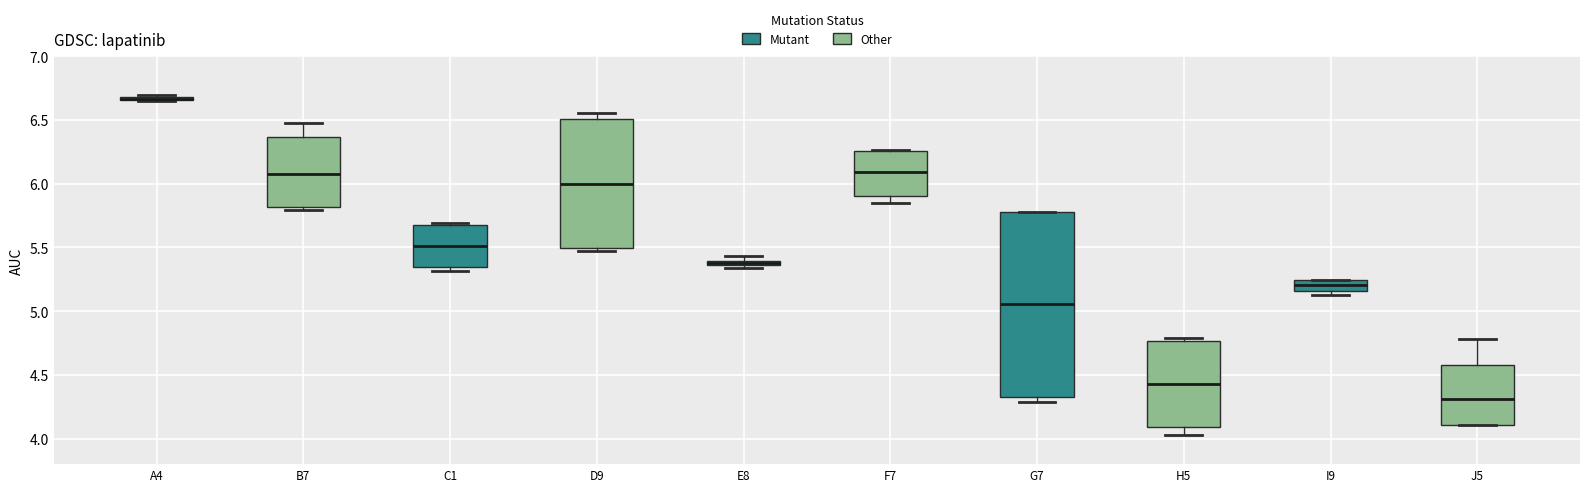

Where does the median line of the box for I9 sit on the y-axis? The values are not printed on the chart, so give them approximately, as read against the axis.

5.20